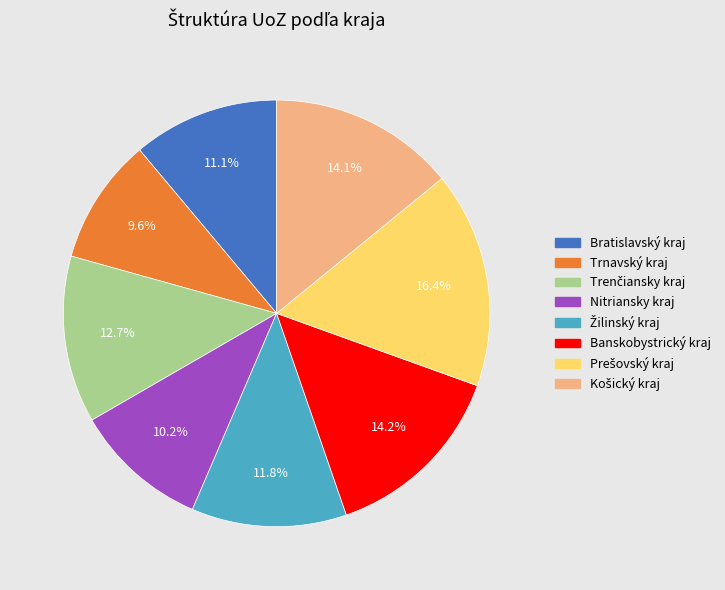

Is there any slice that represents more than half of the pie?

No